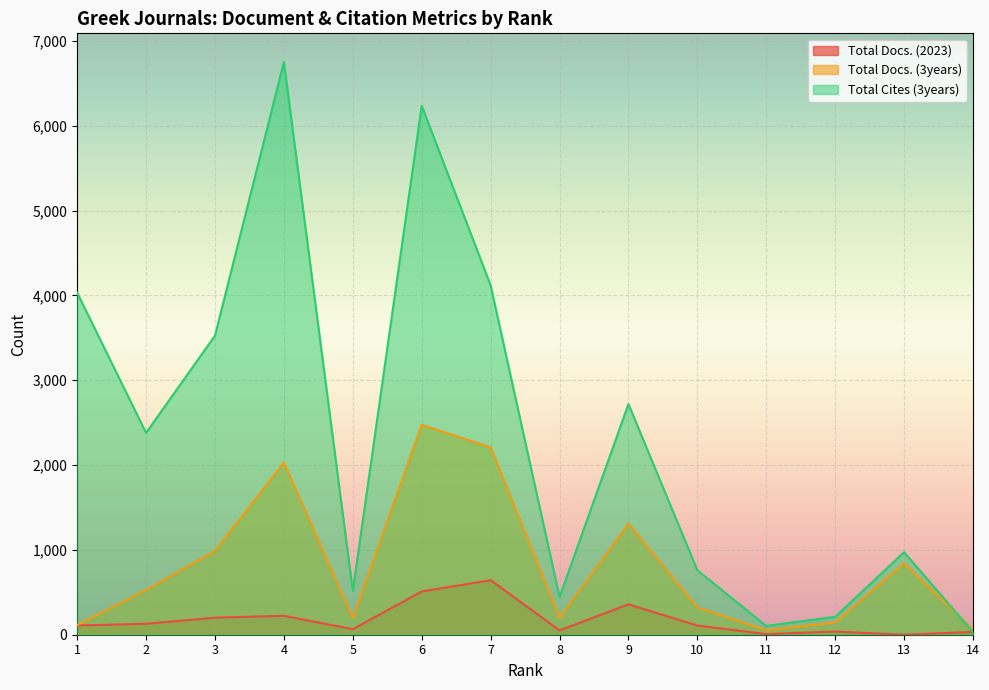

How many intersections are there between Total Docs. (3years) and Total Cites (3years)?

1